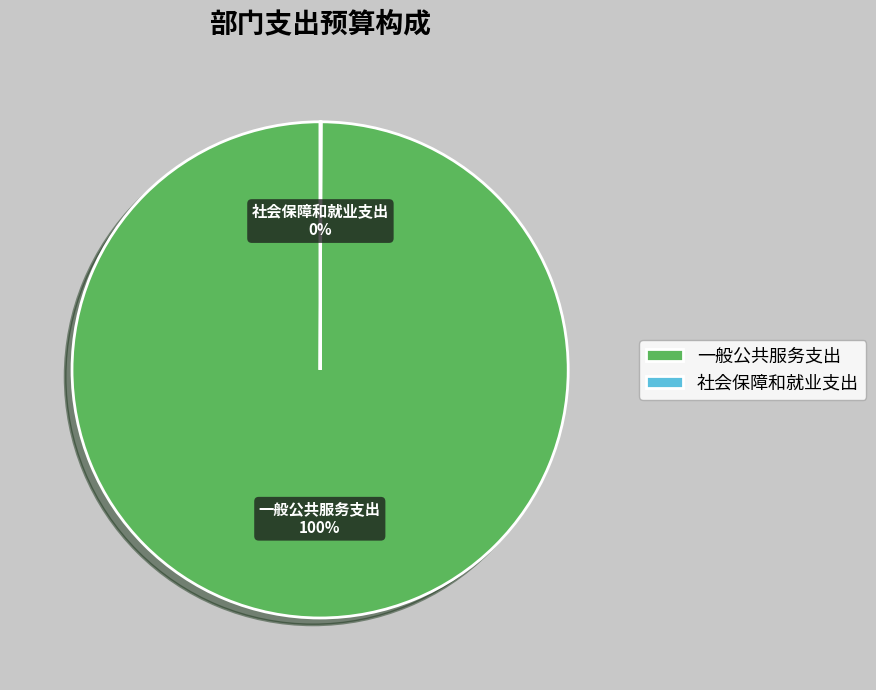

What is the largest slice in the pie chart?

一般公共服务支出